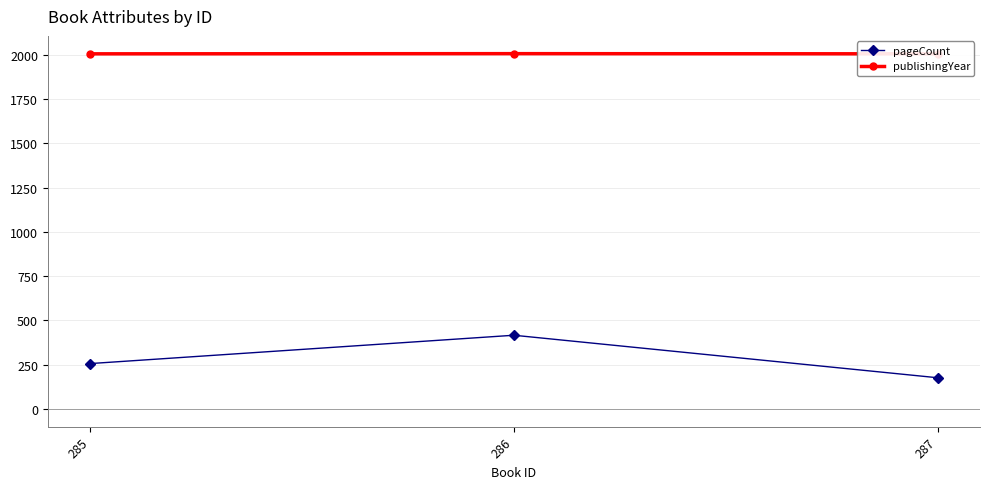

What is the difference between the highest and lowest values at 287?

1829